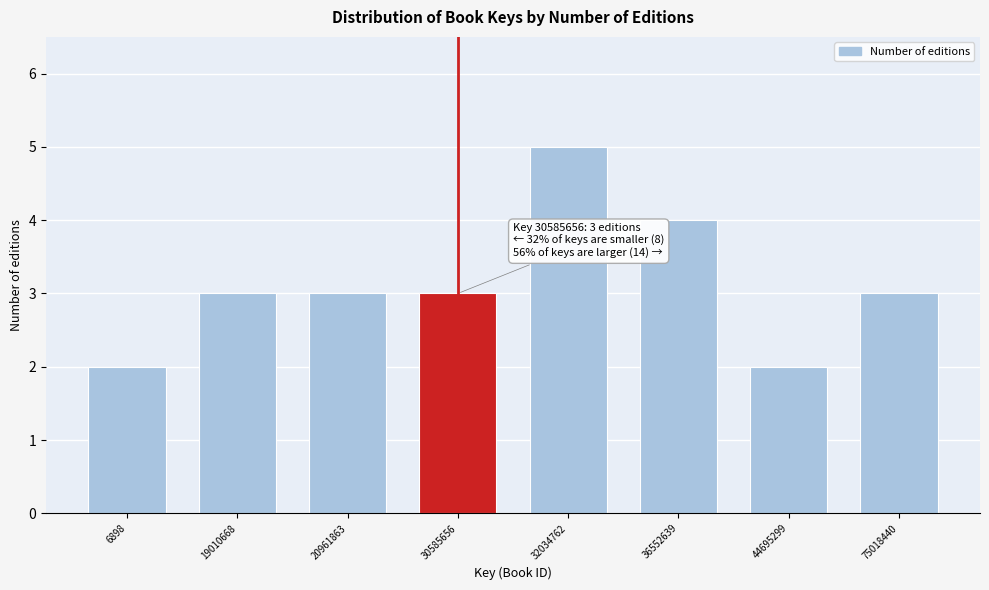

Reading right to left, what are all the values shown in this chart?

75018440=3	44695299=2	36552639=4	32034762=5	30585656=3	20961863=3	19010668=3	6898=2